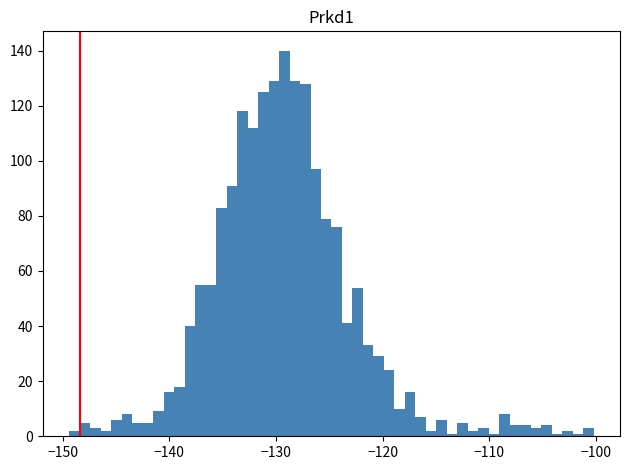

Read against the x-axis, roughly where is the centre of the tallest bar?

-129